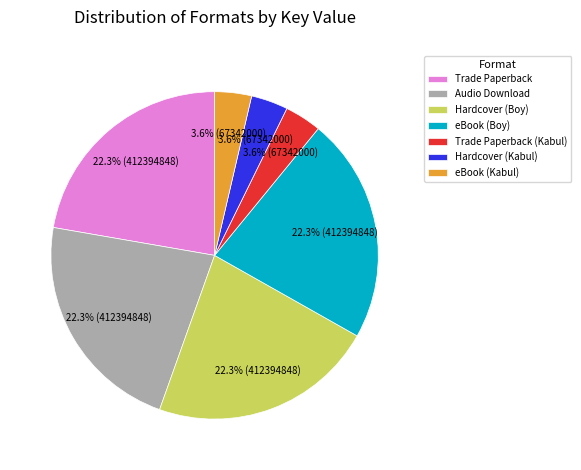

Does any single category account for the majority?

No